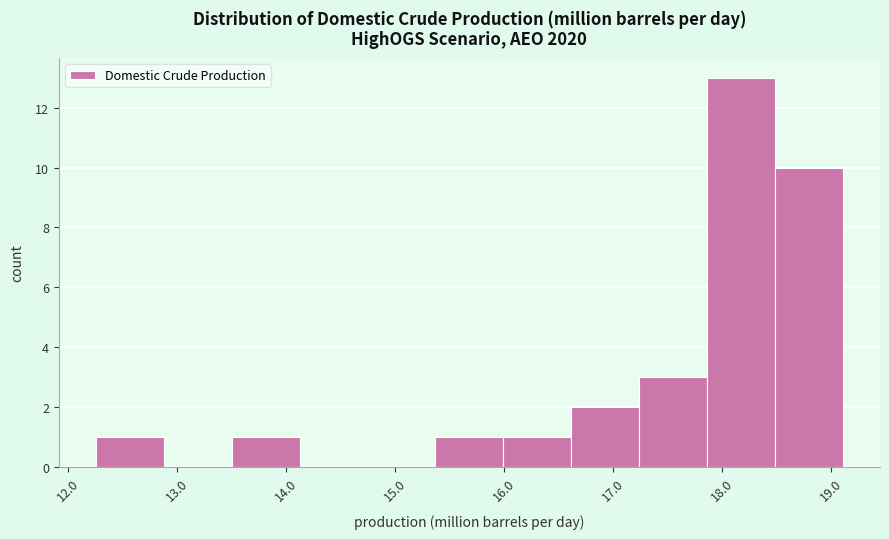

Which range on the x-axis has the tallest bar?

17.9 to 18.5